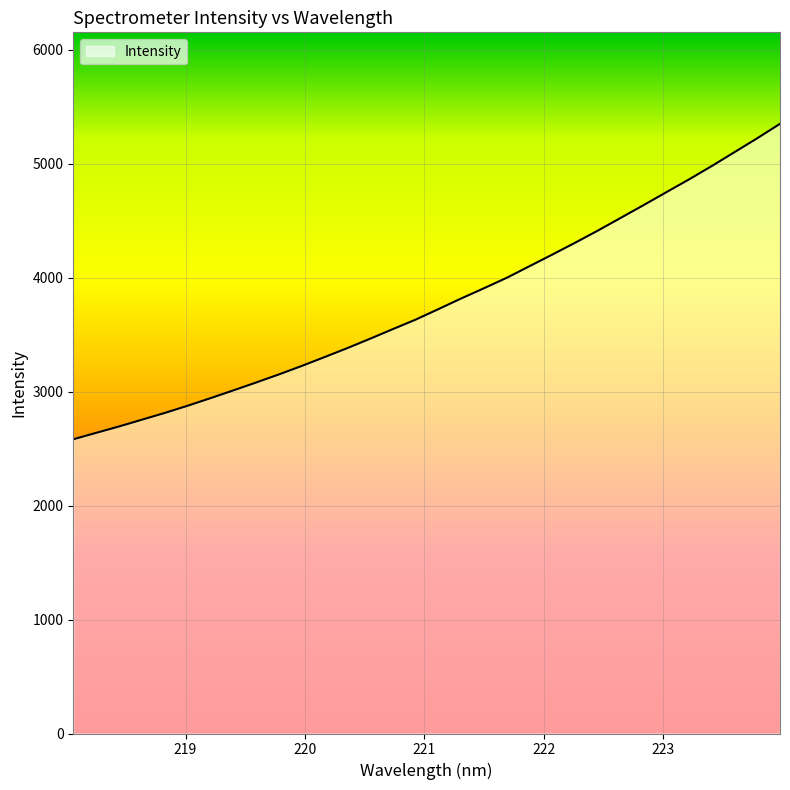

What is the minimum value shown in the chart?

2582.0